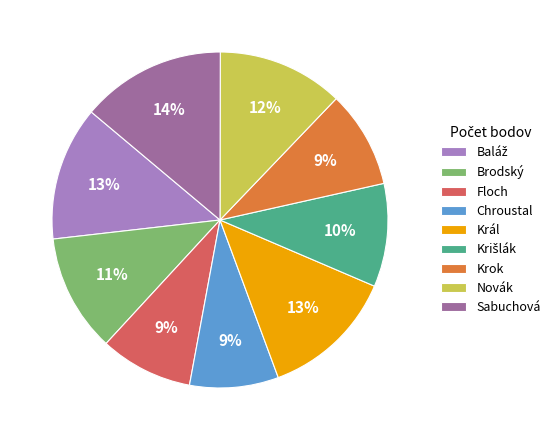

Do Sabuchová and Novák together represent more than half of the pie?

No